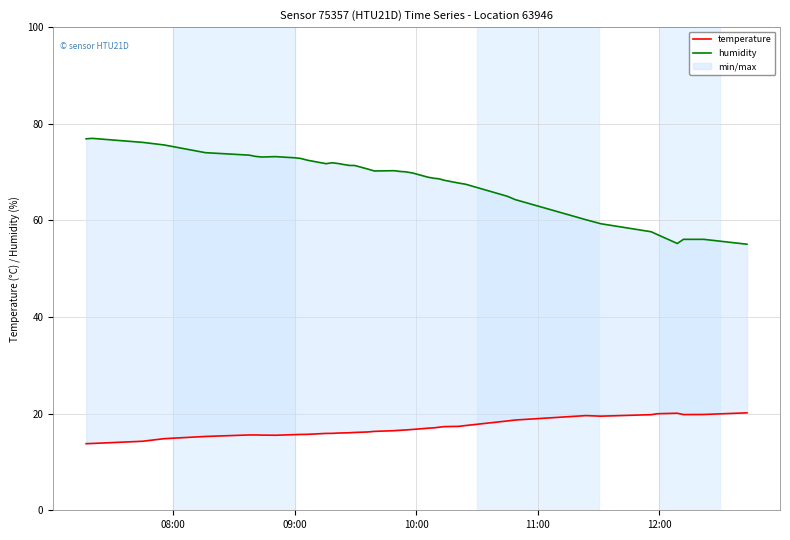

What is the average value of the temperature series?

16.9